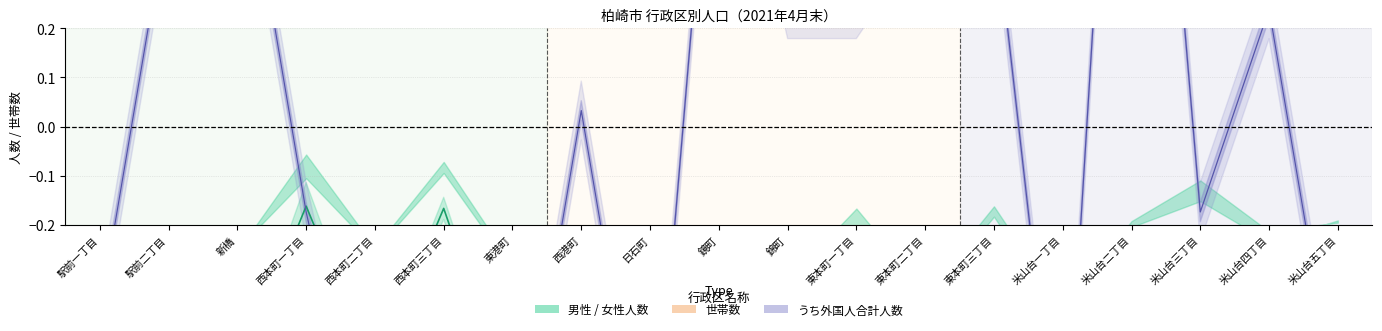

What is the sum of all 男性人数 values?

-9.5